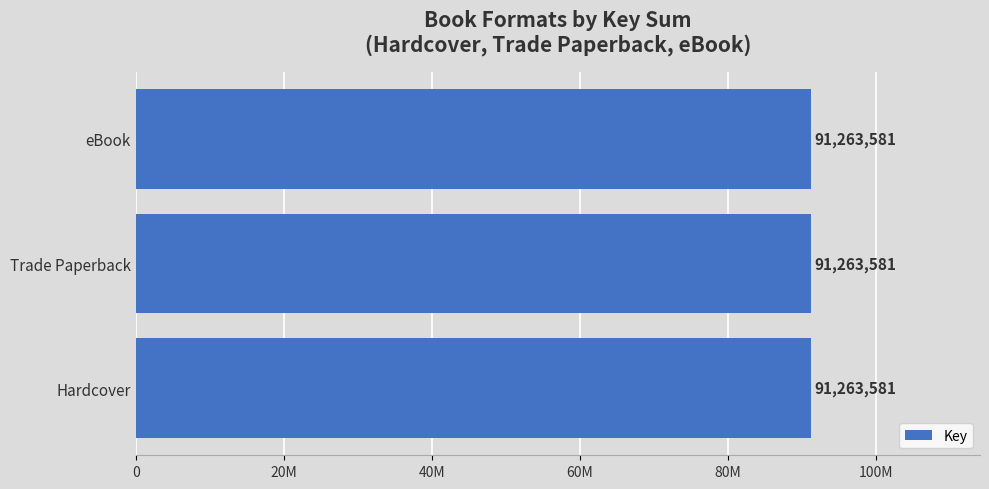

Does the chart contain any negative values?

No